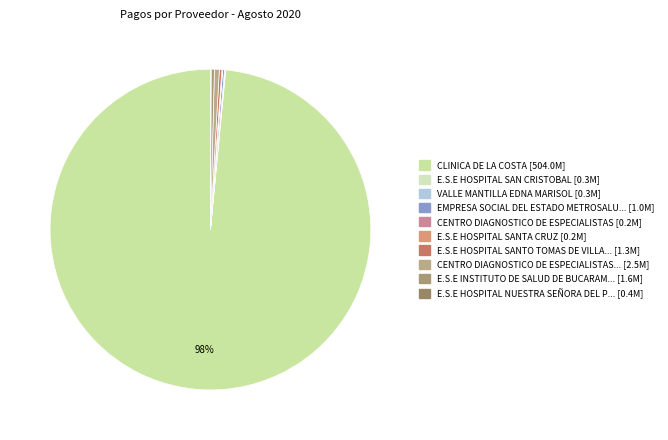

How many segments does this pie chart have?

10